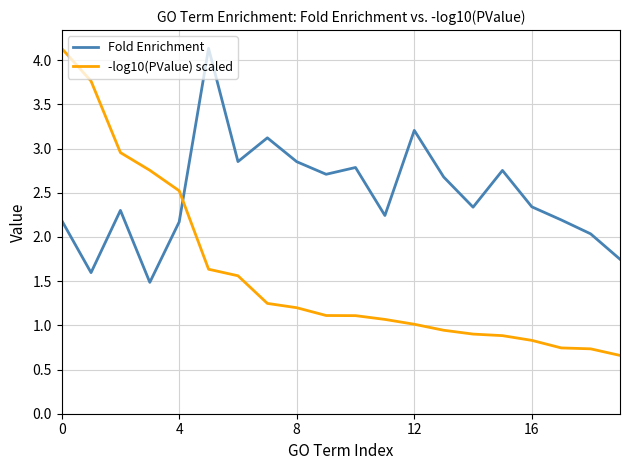

Which series has the largest total across all categories?

Fold Enrichment